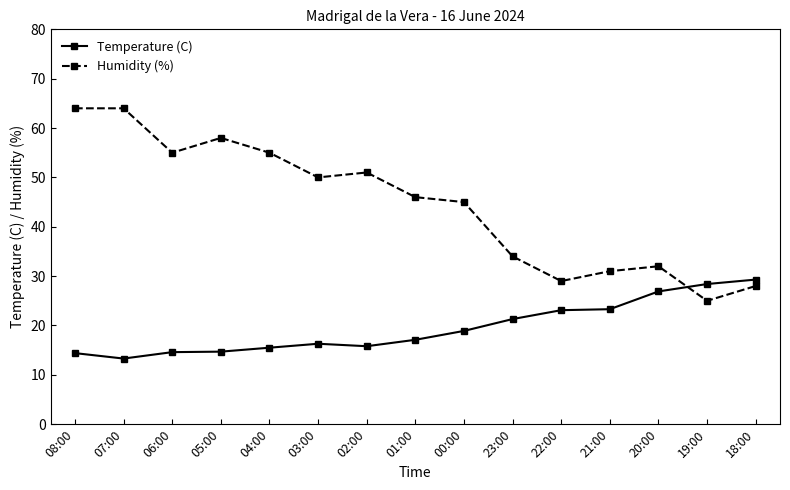

The Temperature (C) series shows 26.1 at 05:00. True or false?

False